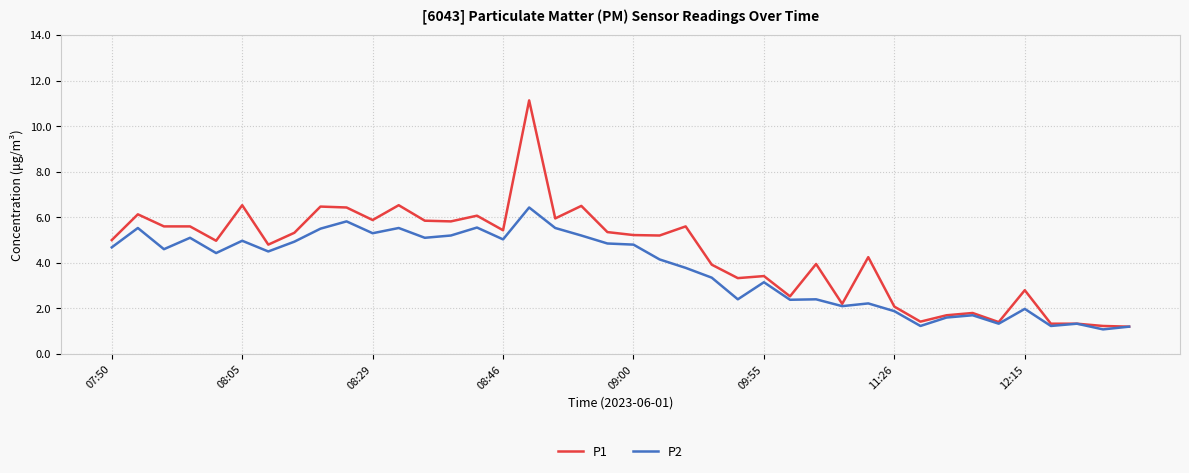

What is the difference between the maximum and minimum values in the P1 series?

9.9